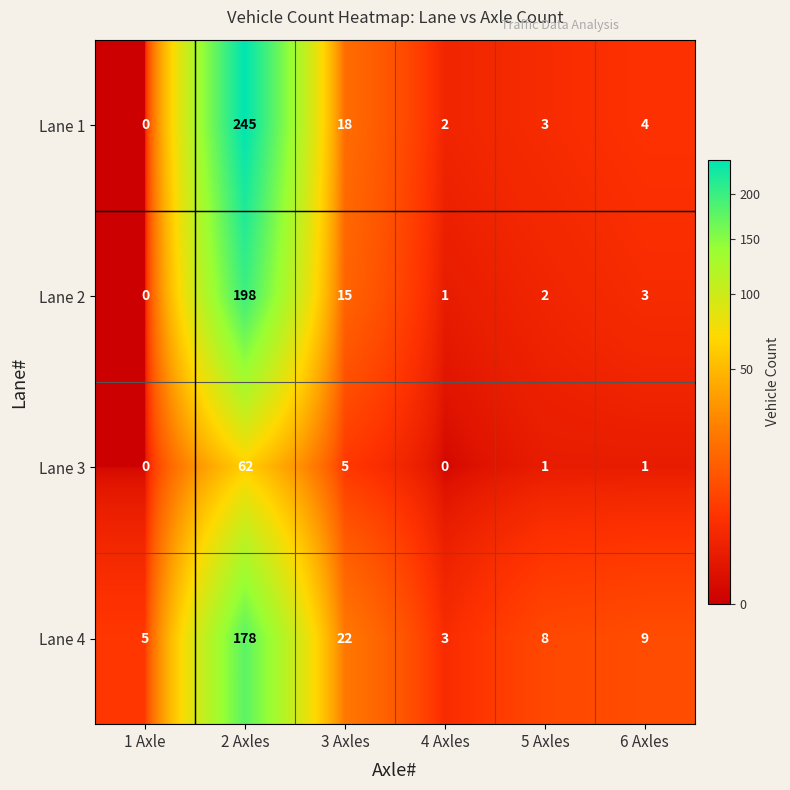

Rank the categories by Lane 2 value from lowest to highest.

1 Axle, 4 Axles, 5 Axles, 6 Axles, 3 Axles, 2 Axles